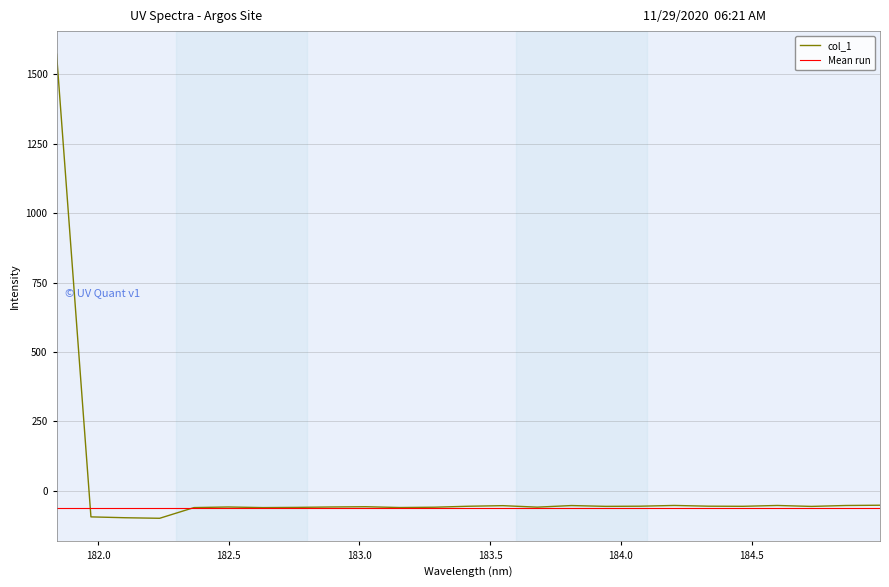

Rank the categories by value from lowest to highest.

182.2359681898, 182.1045947288, 181.9732053322, 182.6299929592, 182.3673257152, 183.15513622, 182.7613026778, 183.2863821962, 183.6800245112, 182.498667305, 182.8925964608, 183.0238743082, 184.7290361848, 183.9423730432, 184.46687888, 183.4176122368, 184.0735234058, 184.3357763242, 183.5488263418, 183.811206745, 184.8600909338, 184.5979655002, 184.2046578328, 184.9911297472, 181.8418